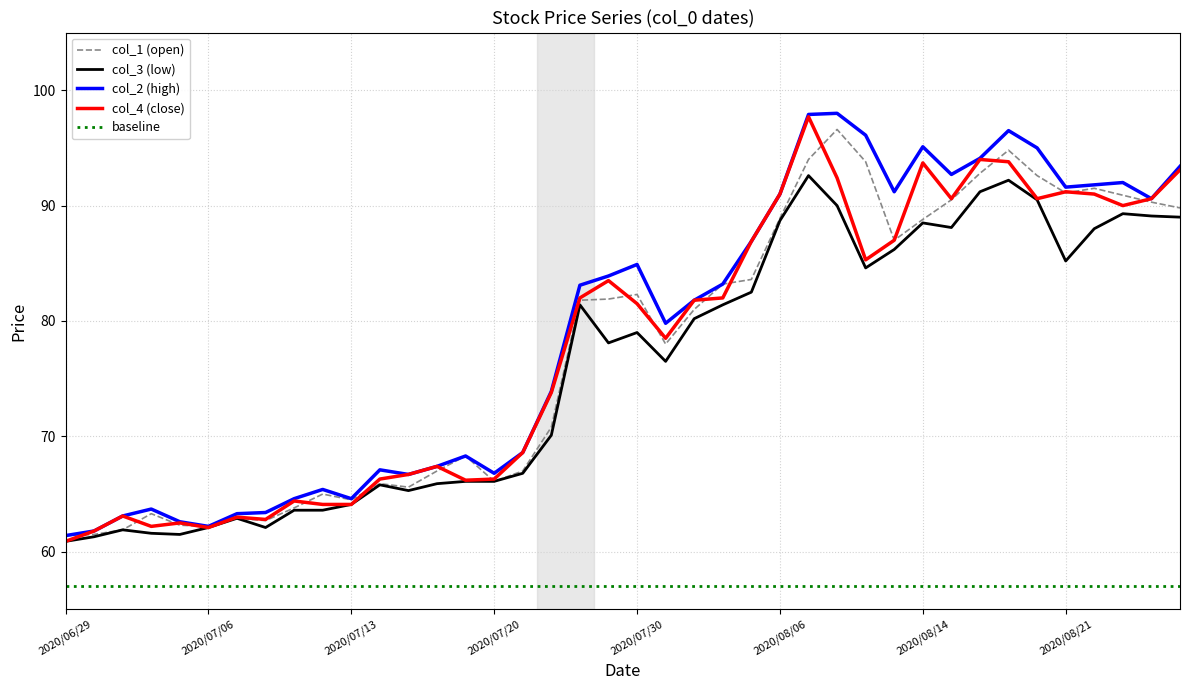

Reading left to right, what are all the values shown in this chart?

col_1: 61.4	61.5	61.9	63.3	62.3	62.2	62.9	62.7	63.8	65.0	64.5	65.9	65.6	67.0	68.3	66.1	67.0	70.8	81.8	81.9	82.3	78.0	81.0	83.2	83.6	88.9	94.0	96.6	93.8	87.0	88.8	90.5	92.8	94.8	92.6	91.1	91.5	90.9	90.3	89.8
col_2: 61.4	61.8	63.1	63.7	62.6	62.2	63.3	63.4	64.6	65.4	64.6	67.1	66.7	67.4	68.3	66.8	68.6	73.9	83.1	83.9	84.9	79.8	81.8	83.2	86.9	91.0	97.9	98.0	96.1	91.2	95.1	92.7	94.1	96.5	95.0	91.6	91.8	92.0	90.6	93.4
col_3: 60.9	61.3	61.9	61.6	61.5	62.1	62.9	62.1	63.6	63.6	64.1	65.8	65.3	65.9	66.1	66.1	66.8	70.1	81.4	78.1	79.0	76.5	80.2	81.4	82.5	88.7	92.6	90.0	84.6	86.2	88.5	88.1	91.2	92.2	90.5	85.2	88.0	89.3	89.1	89.0
col_4: 60.9	61.8	63.1	62.2	62.5	62.1	63.0	62.8	64.4	64.1	64.1	66.3	66.7	67.4	66.2	66.3	68.6	73.8	82.0	83.5	81.5	78.5	81.8	82.0	86.9	91.0	97.7	92.4	85.3	87.0	93.7	90.6	94.0	93.8	90.6	91.2	91.0	90.0	90.6	93.1